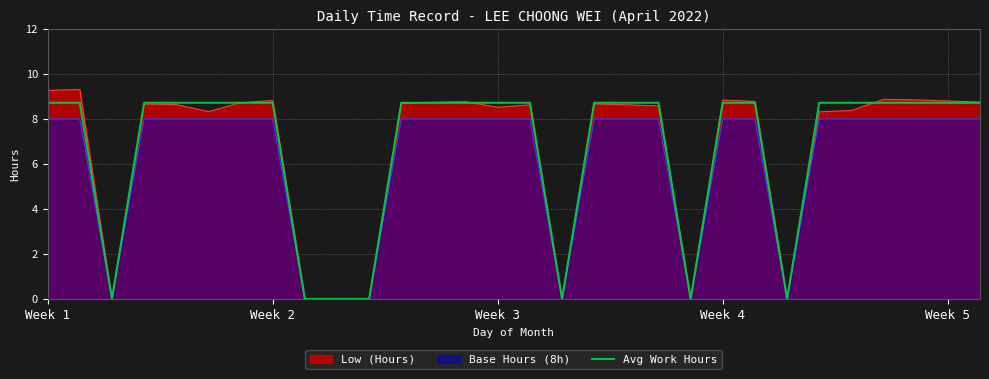

Is it true that the value at 5 is 4.1?

False